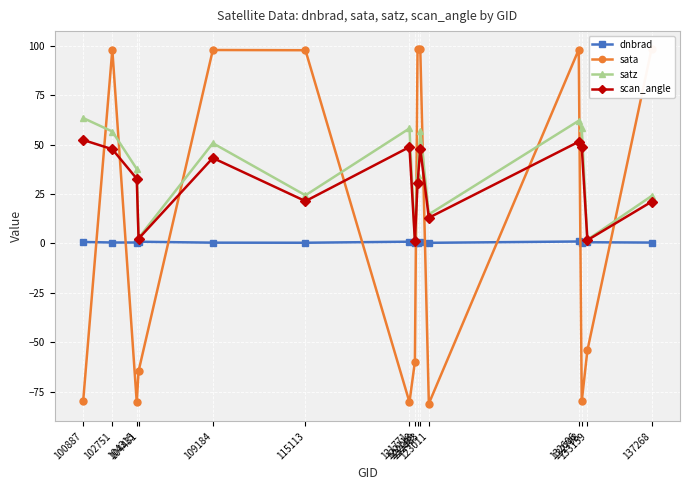

What are all the series names shown in the legend?

dnbrad, sata, satz, scan_angle